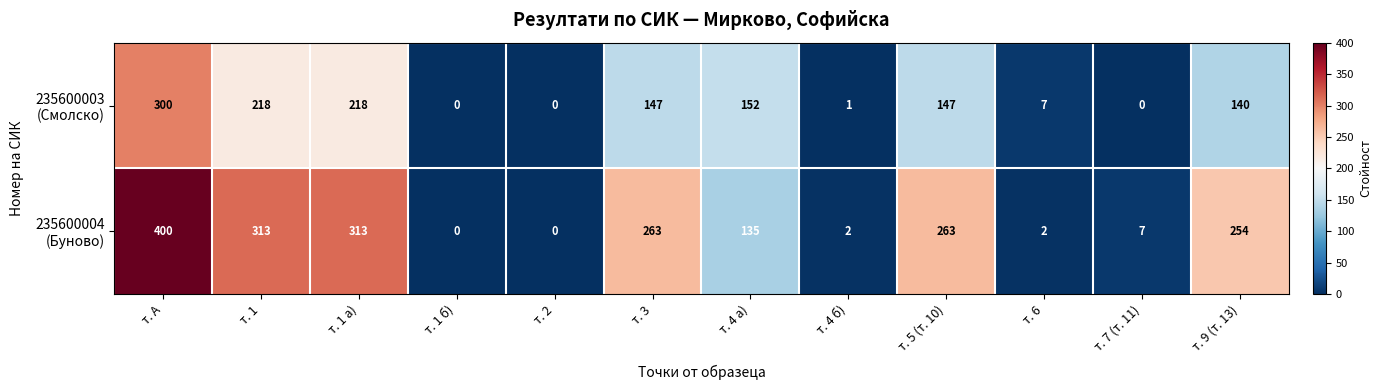

Which category has the highest value across all series?

т. А